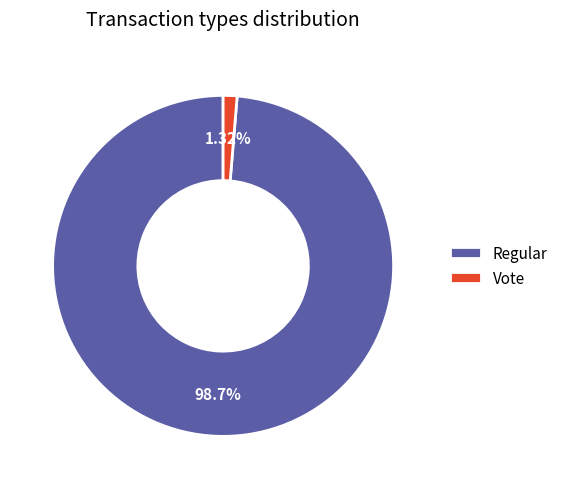

Which category has the smallest portion of the pie?

Vote